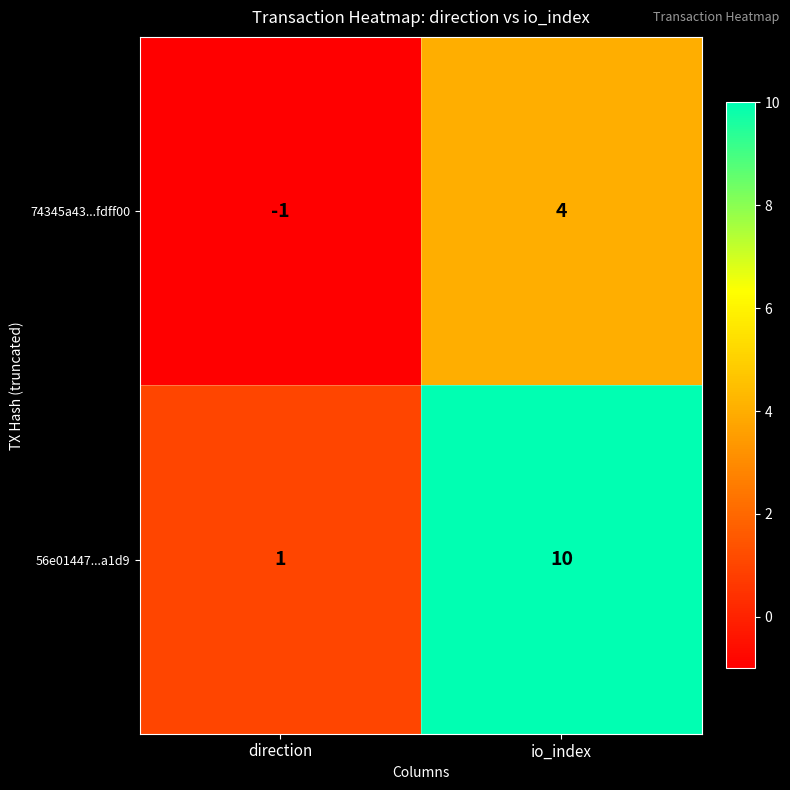

What is the difference between the 56e01447...a1d9 values at io_index and direction?

9